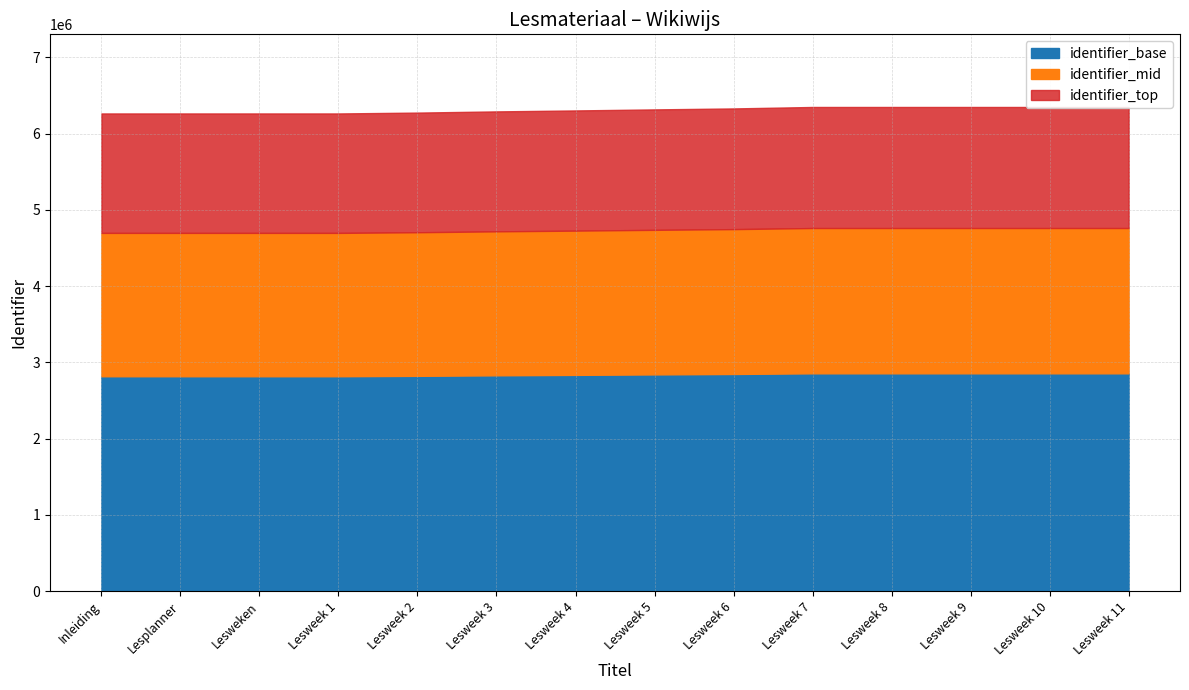

What is the value of the 1st point from the left?

6265967